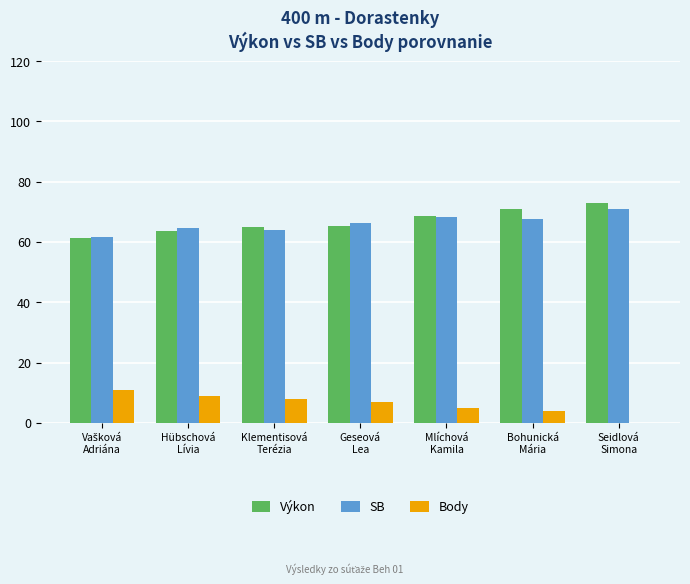

What is the maximum value for SB?

70.8